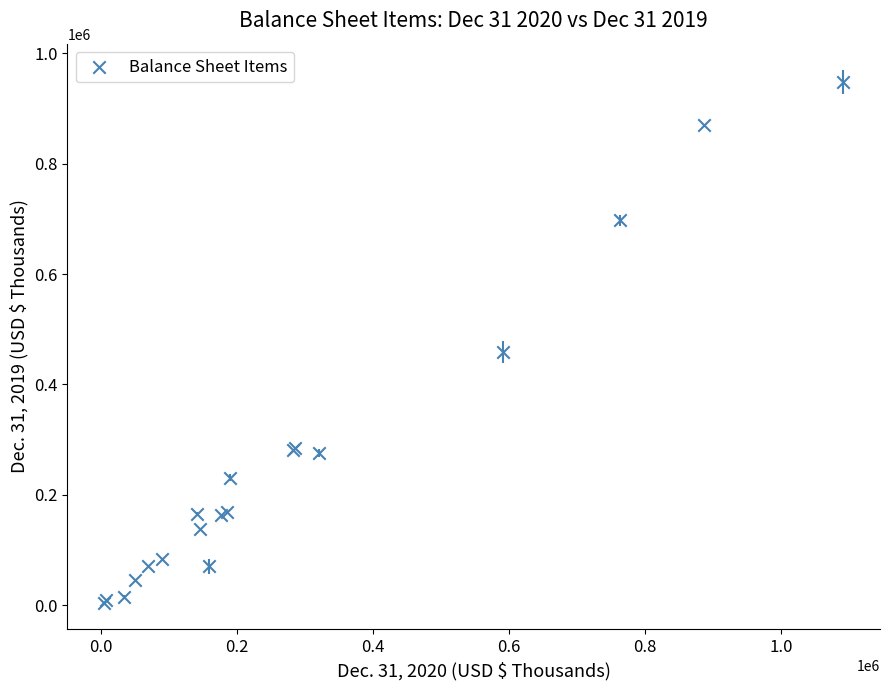

What Y value in the scatter plot is closest to 476376?

458963